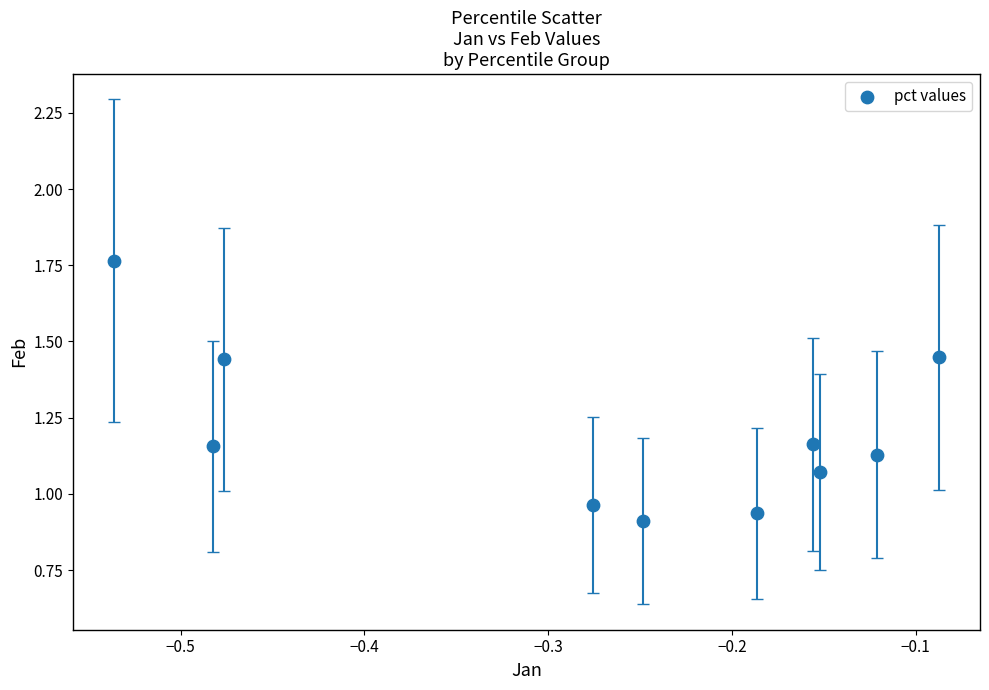

What is the range of X values (max minus min)?

0.4